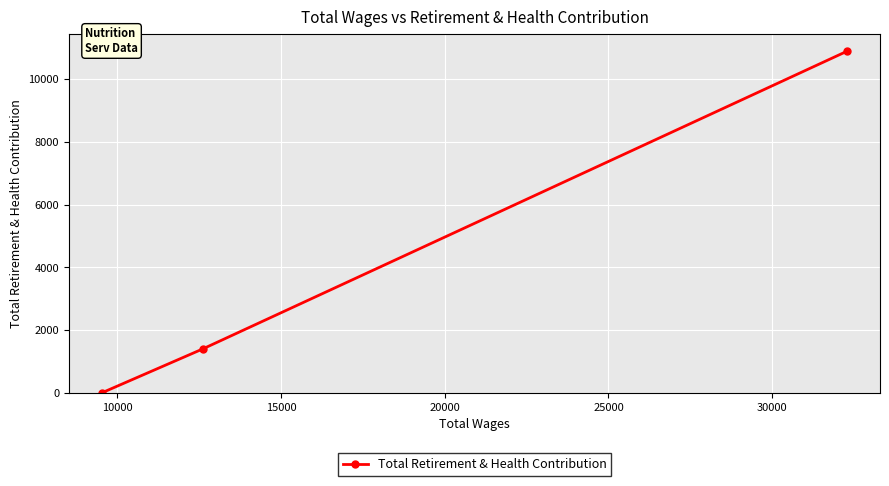

What is the sum of all values?

12299